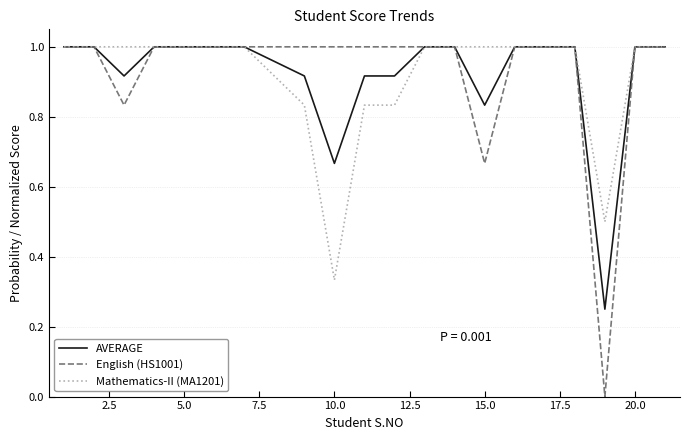

Which series has the largest range (max minus min)?

English (HS1001)